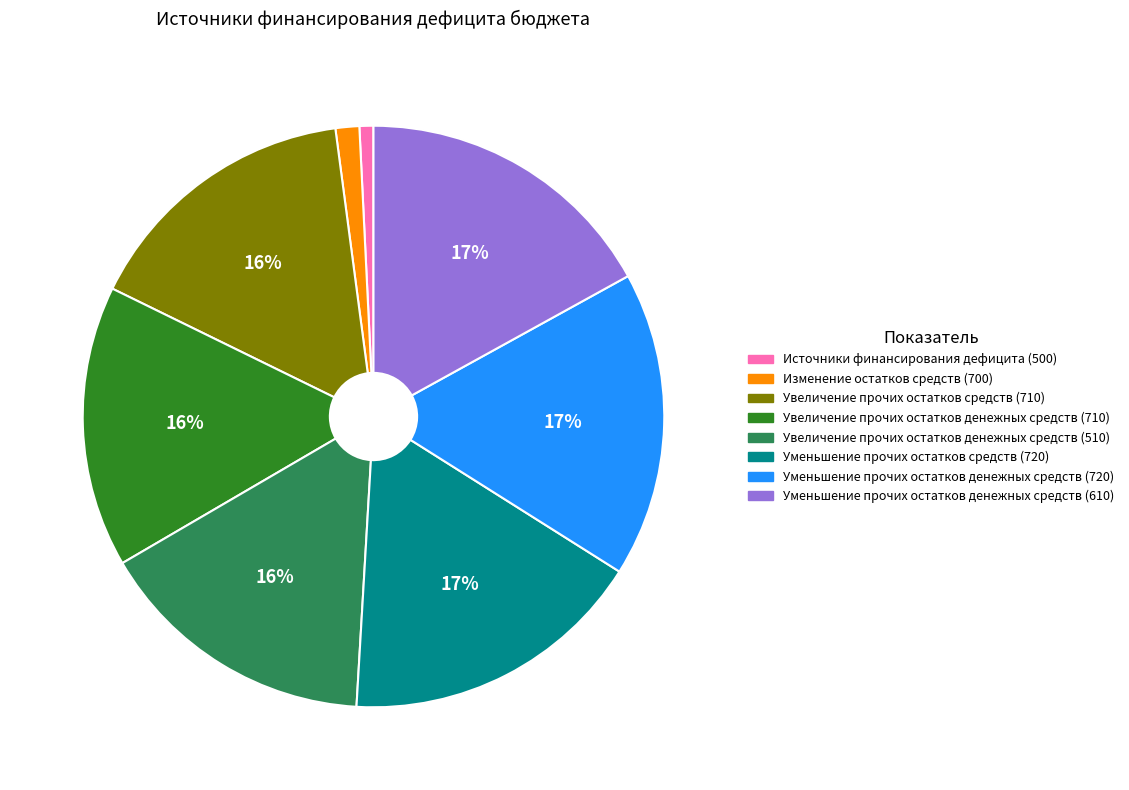

To the nearest percent, what portion does Уменьшение прочих остатков средств (720) represent?

17%